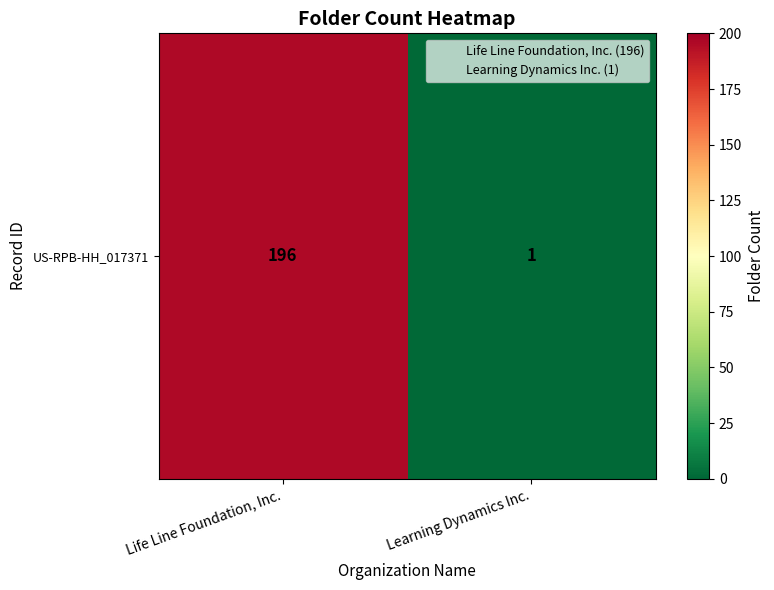

The chart shows a value of 1 at Learning Dynamics Inc.. True or false?

True